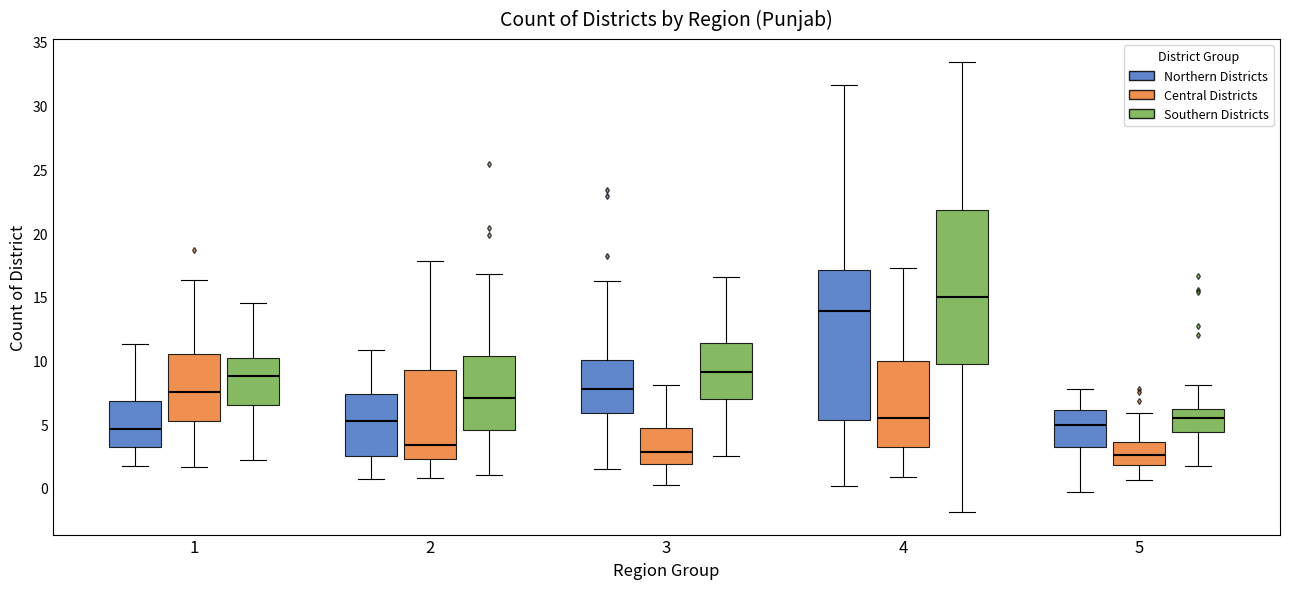

Reading left to right, read every box against the y-axis: the position of its median line, the range the box covers, and the ends of its whiskers. The values are not printed on the chart, so give them approximately, as read against the axis.

1 (Northern Districts): median 4.5, box 3.0 to 7.0, whiskers 1.5 to 11.5
1 (Central Districts): median 7.5, box 5.5 to 10.5, whiskers 1.5 to 16.5
1 (Southern Districts): median 9.0, box 6.5 to 10.0, whiskers 2.0 to 14.5
2 (Northern Districts): median 5.5, box 2.5 to 7.5, whiskers 0.5 to 11.0
2 (Central Districts): median 3.5, box 2.0 to 9.5, whiskers 1.0 to 18.0
2 (Southern Districts): median 7.0, box 4.5 to 10.5, whiskers 1.0 to 17.0
3 (Northern Districts): median 8.0, box 6.0 to 10.0, whiskers 1.5 to 16.0
3 (Central Districts): median 3.0, box 2.0 to 4.5, whiskers 0.0 to 8.0
3 (Southern Districts): median 9.0, box 7.0 to 11.5, whiskers 2.5 to 16.5
4 (Northern Districts): median 14.0, box 5.5 to 17.0, whiskers 0.0 to 31.5
4 (Central Districts): median 5.5, box 3.0 to 10.0, whiskers 1.0 to 17.0
4 (Southern Districts): median 15.0, box 9.5 to 22.0, whiskers -2.0 to 33.5
5 (Northern Districts): median 5.0, box 3.0 to 6.0, whiskers -0.5 to 7.5
5 (Central Districts): median 2.5, box 2.0 to 3.5, whiskers 0.5 to 6.0
5 (Southern Districts): median 5.5, box 4.5 to 6.0, whiskers 1.5 to 8.0